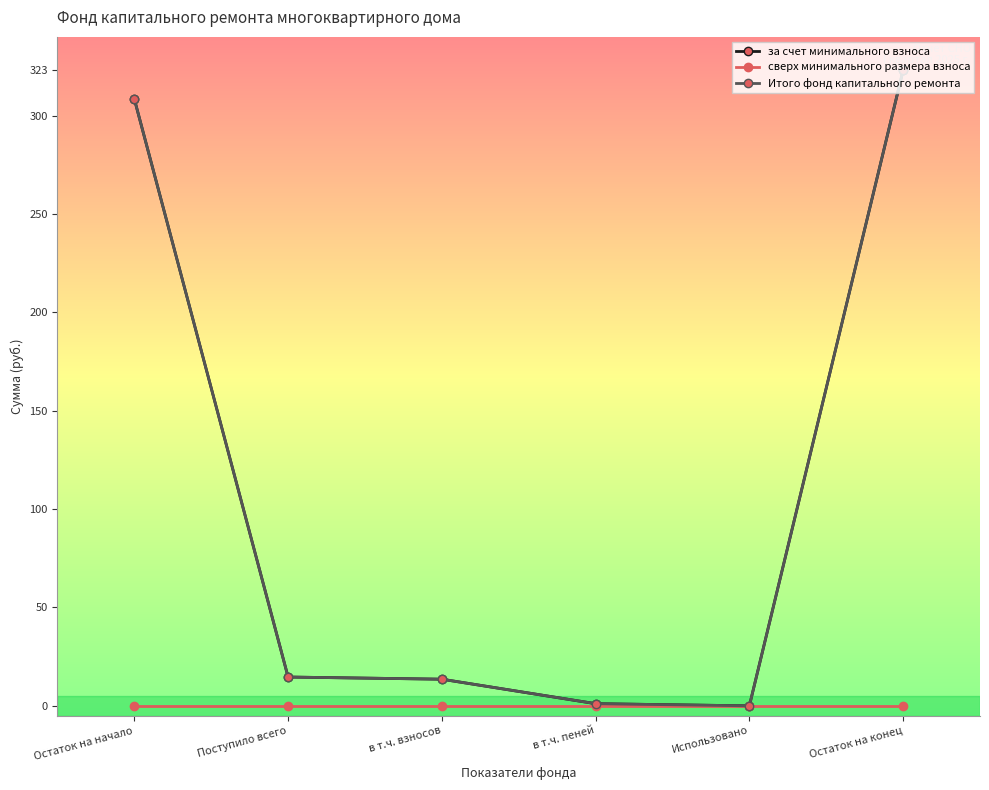

What is the label of the 1st point from the left?

Остаток на начало